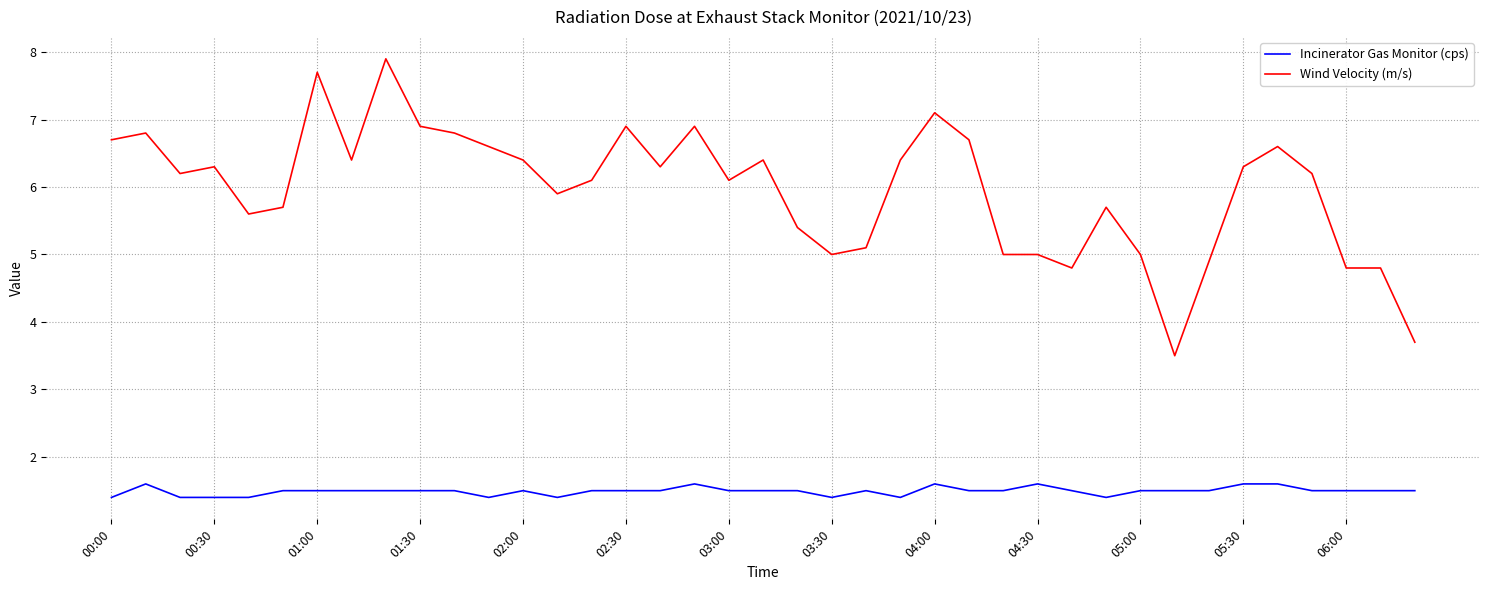

Reading left to right, transcribe all the data shown in this chart.

Incinerator Gas Monitor (cps): 1.4	1.6	1.4	1.4	1.4	1.5	1.5	1.5	1.5	1.5	1.5	1.4	1.5	1.4	1.5	1.5	1.5	1.6	1.5	1.5	1.5	1.4	1.5	1.4	1.6	1.5	1.5	1.6	1.5	1.4	1.5	1.5	1.5	1.6	1.6	1.5	1.5	1.5	1.5
Wind Velocity (m/s): 6.7	6.8	6.2	6.3	5.6	5.7	7.7	6.4	7.9	6.9	6.8	6.6	6.4	5.9	6.1	6.9	6.3	6.9	6.1	6.4	5.4	5.0	5.1	6.4	7.1	6.7	5.0	5.0	4.8	5.7	5.0	3.5	4.9	6.3	6.6	6.2	4.8	4.8	3.7